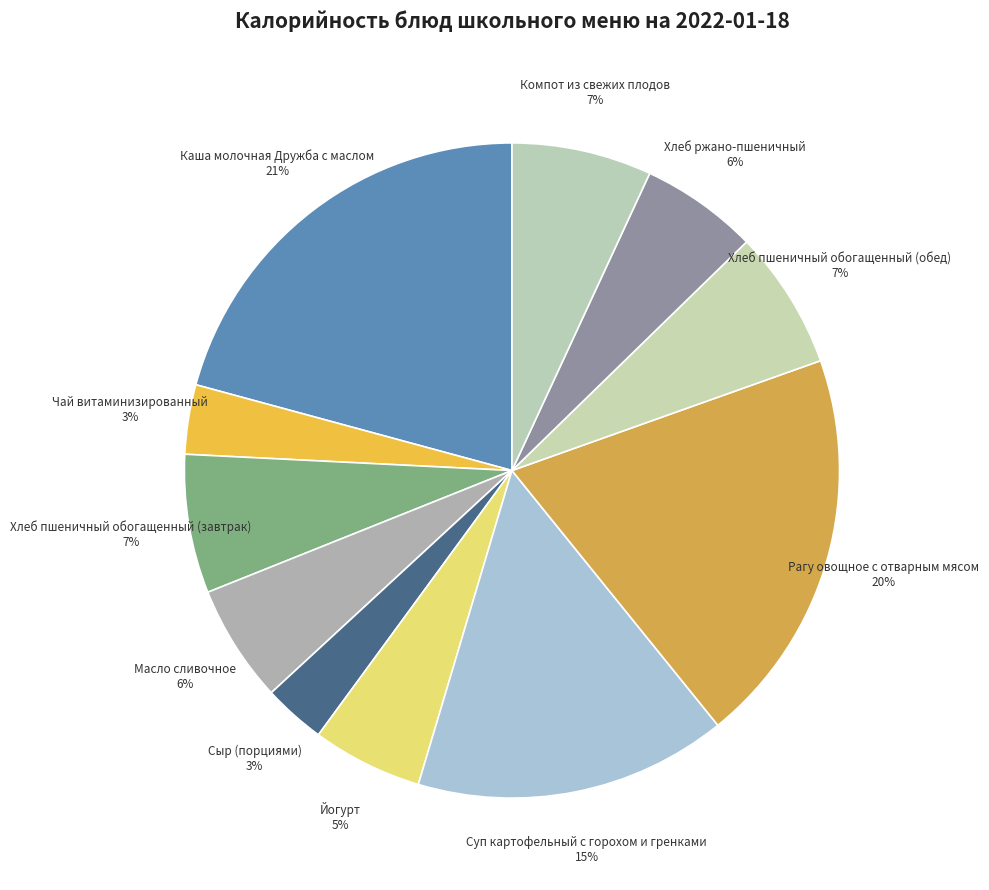

How many segments does this pie chart have?

11